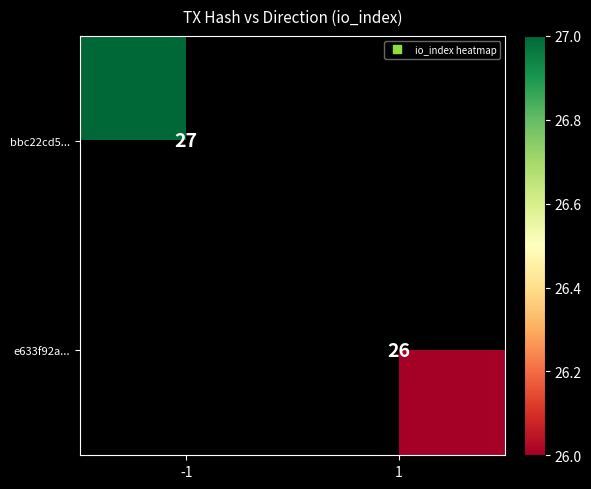

How many values in e633f92a... are above zero?

1